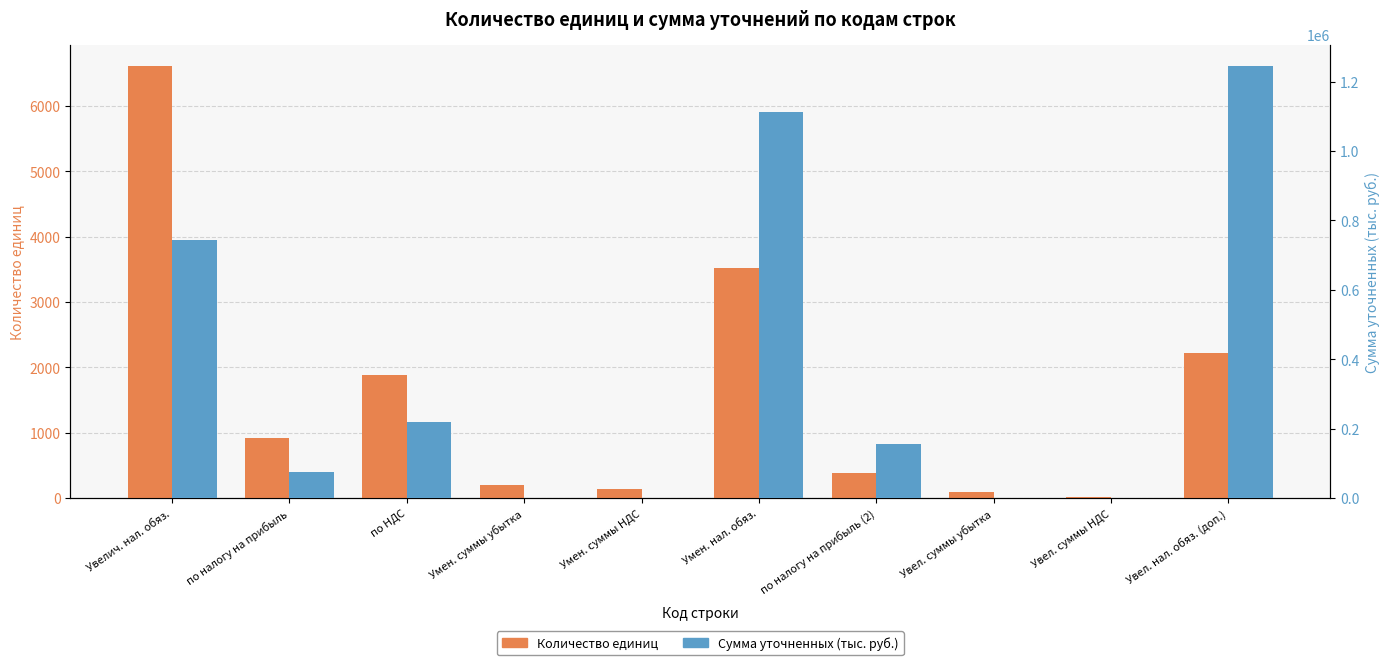

Are the bars grouped side by side (vs. stacked)?

Yes